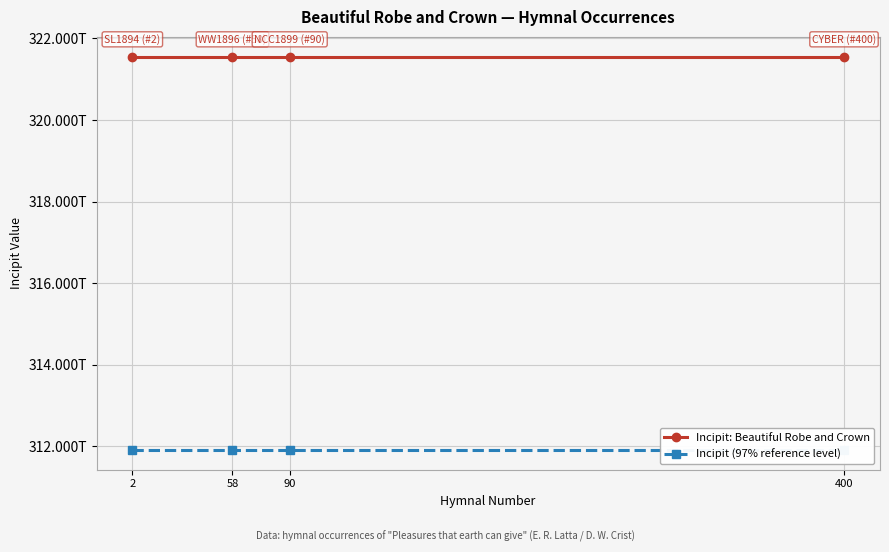

At how many categories does at least one series exceed 320914689903792?

4